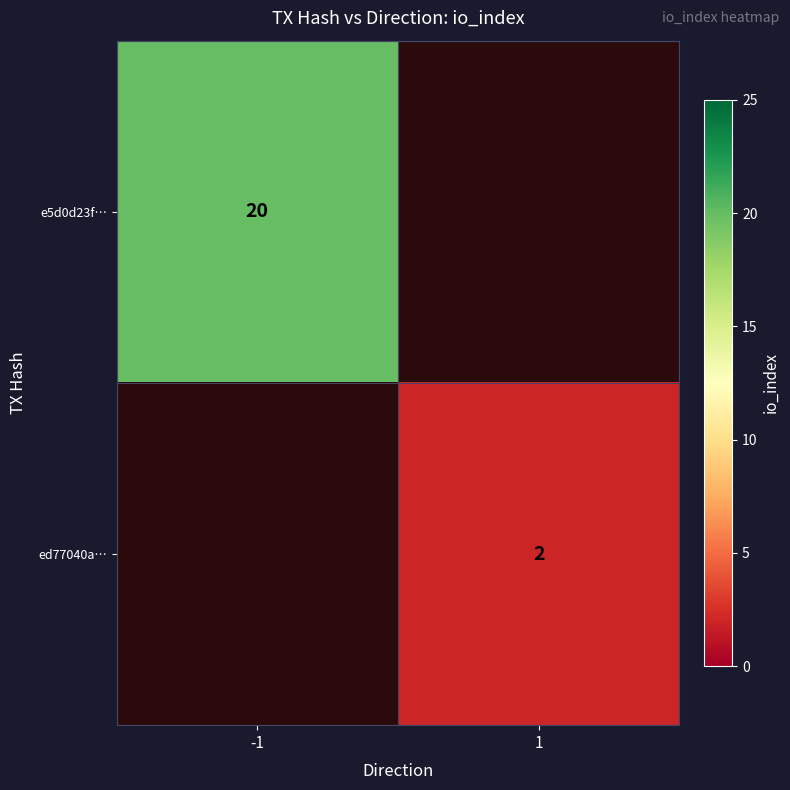

Is the value of e5d0d23f… at -1 greater than the value of ed77040a… at 1?

Yes